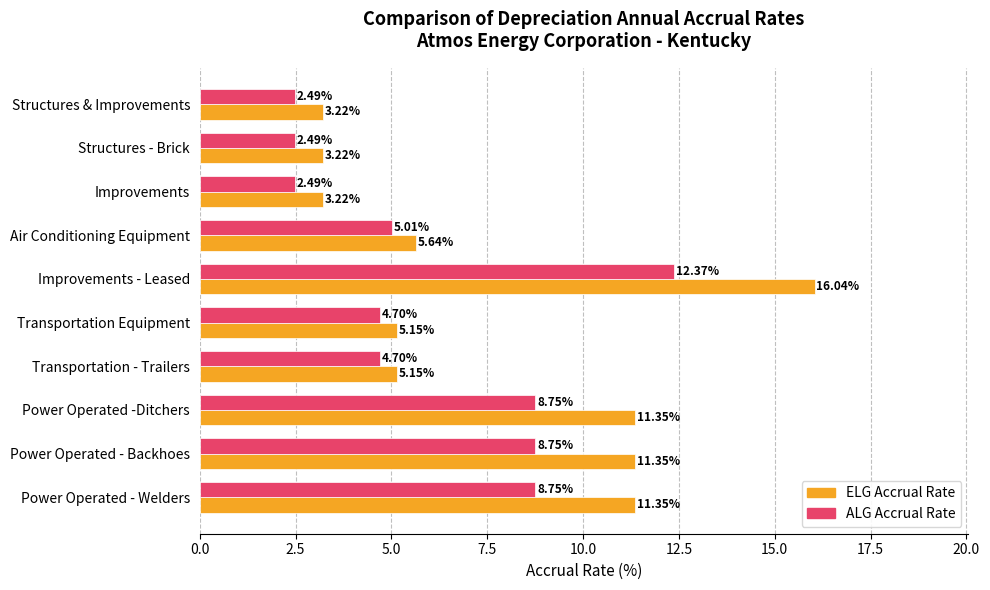

How many series are shown in this chart?

2